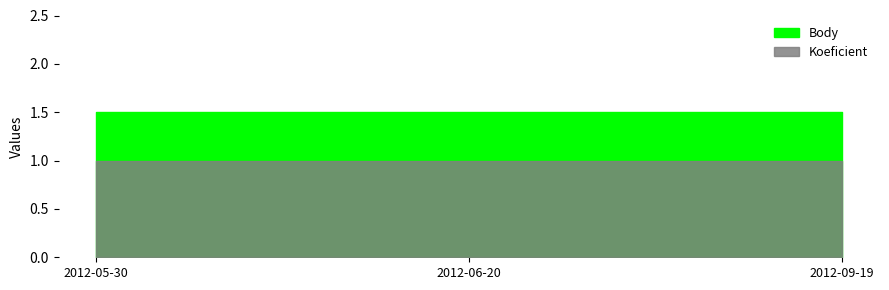

Does the chart display data point markers on the line(s)?

No